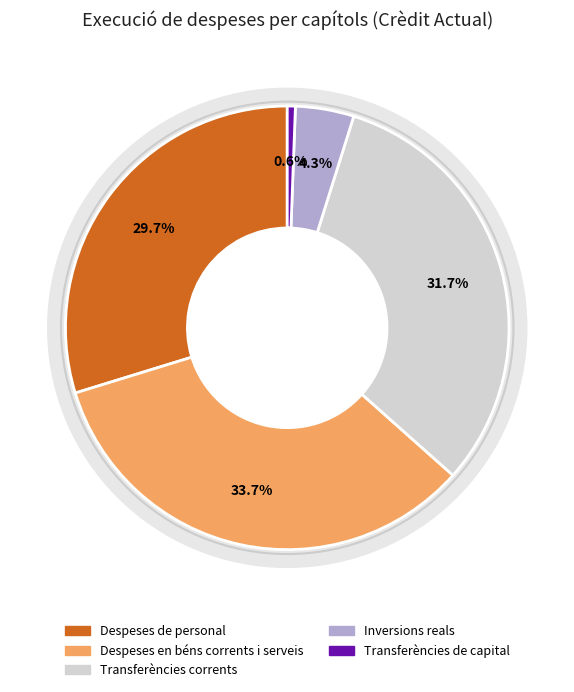

Which category has the smallest portion of the pie?

Transferències de capital